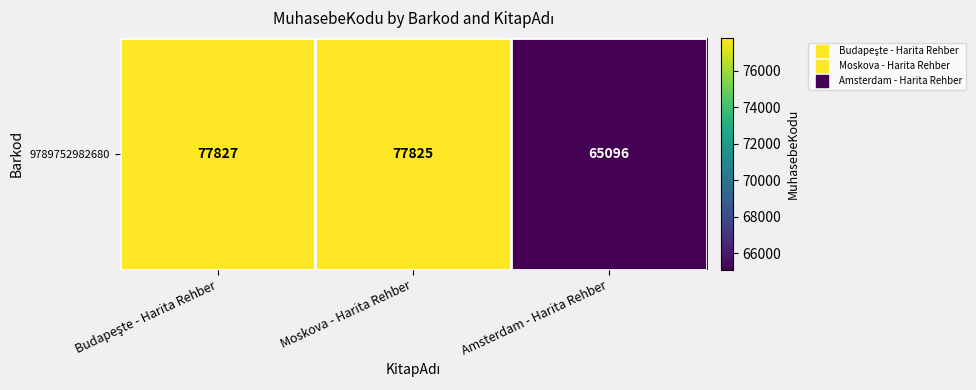

Between Amsterdam - Harita Rehber and Moskova - Harita Rehber, which is larger?

Moskova - Harita Rehber